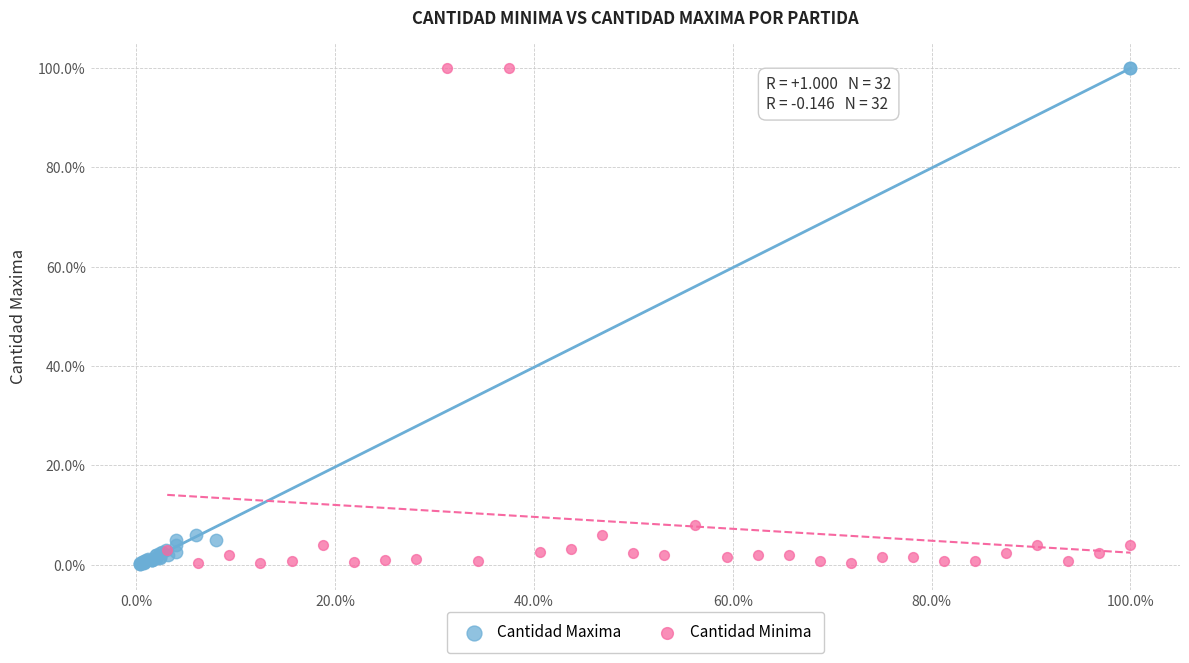

Which series has the widest spread of Y values?

Cantidad Maxima